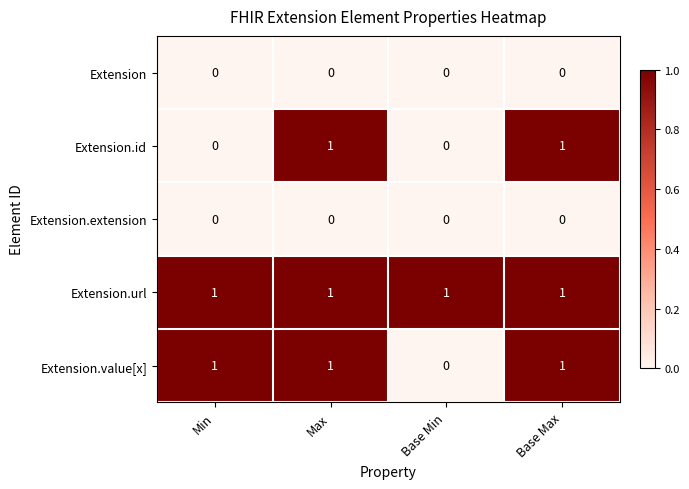

True or false: Extension.value[x] has a value of 2 at Max.

False